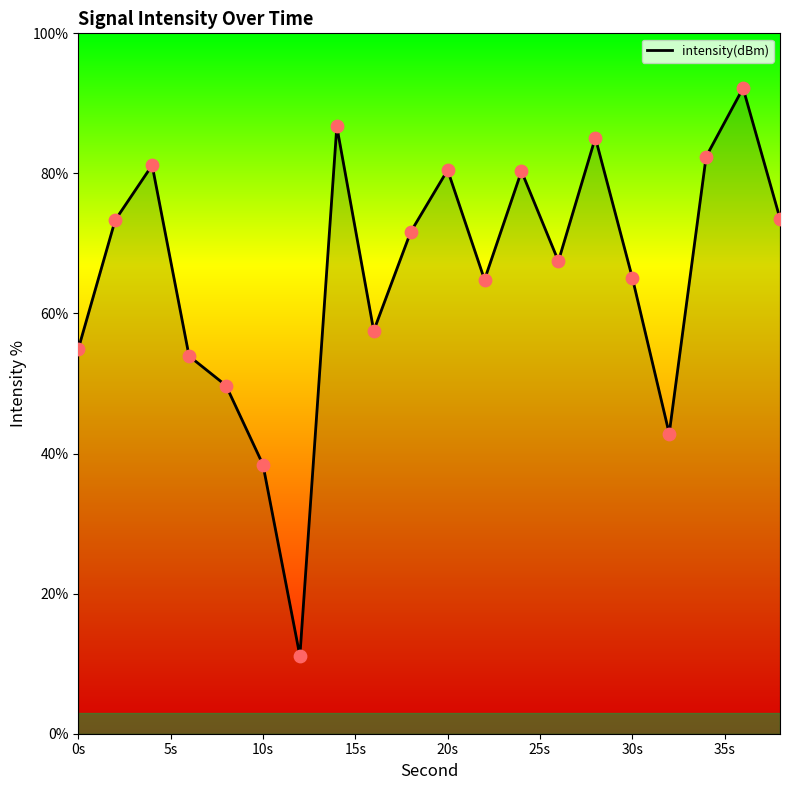

What is the smallest value displayed?

11.1